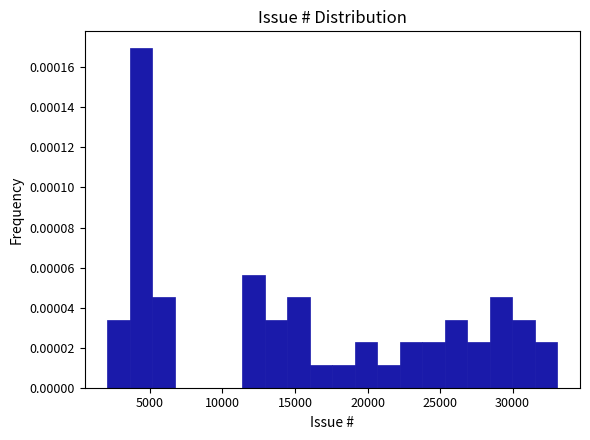

Around what value on the x-axis is the tallest bar? Give the approximate position of its centre, as read against the axis.

4500